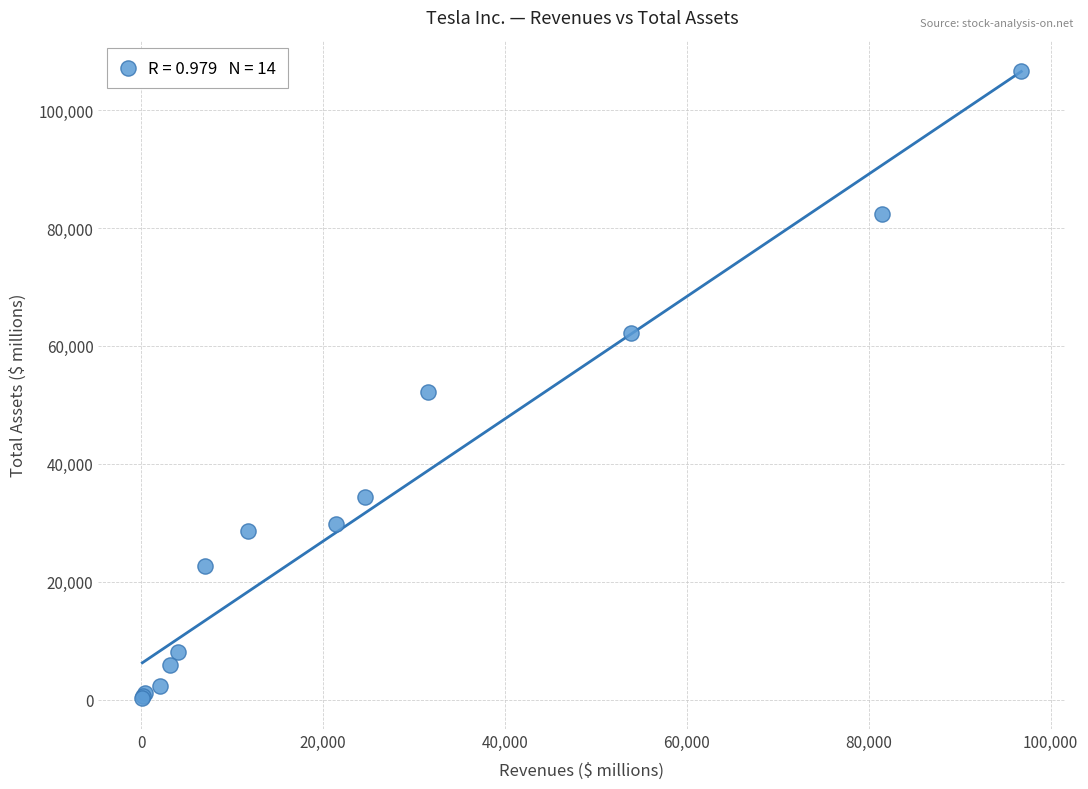

What Y value in the scatter plot is closest to 53502?

52148